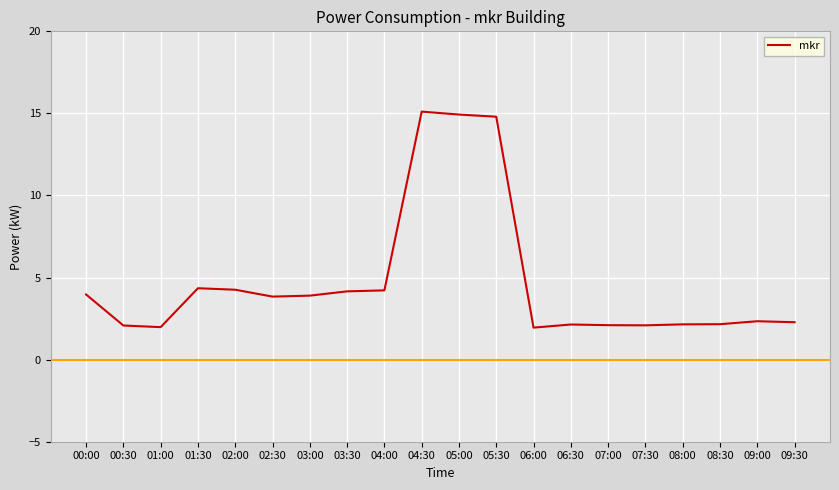

What is the greatest value displayed?

15.1